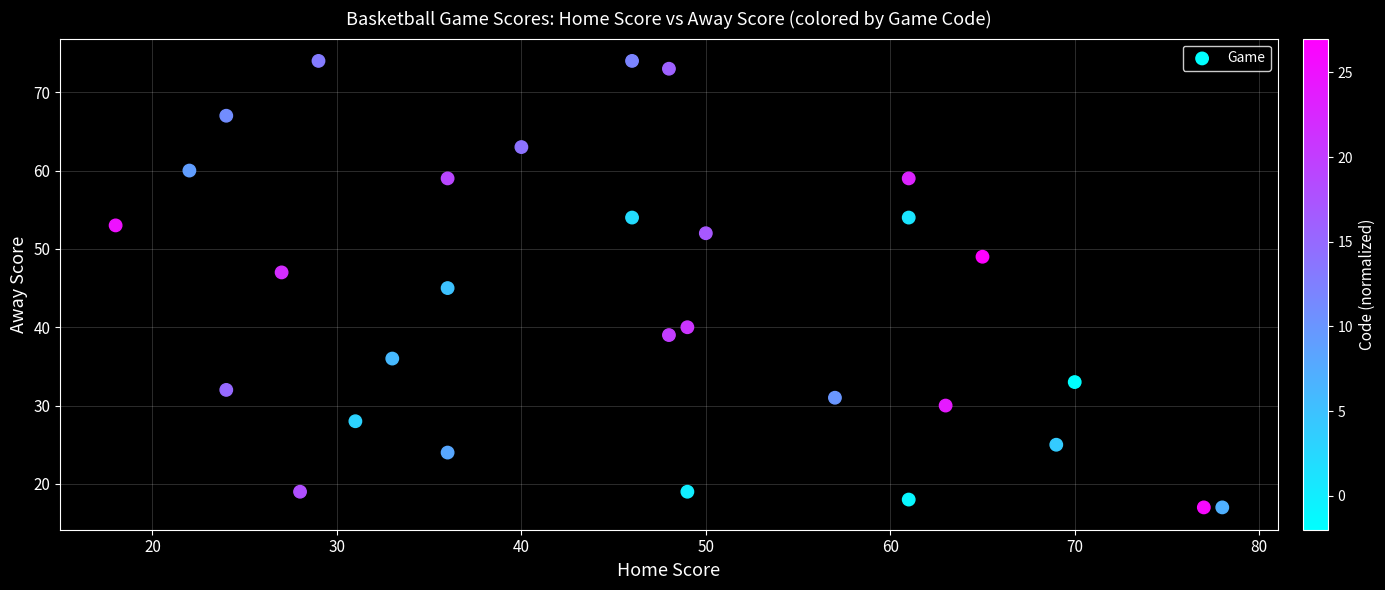

What is the range of X values (max minus min)?

60